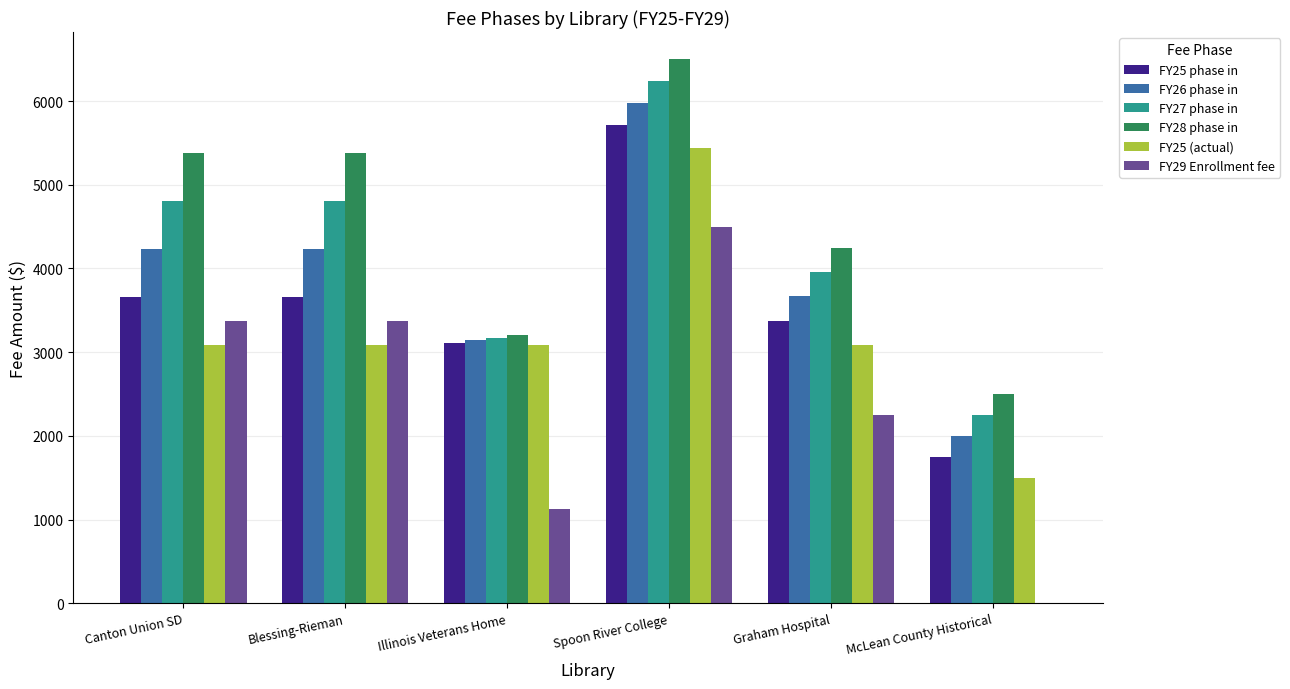

How many series are shown in this chart?

6